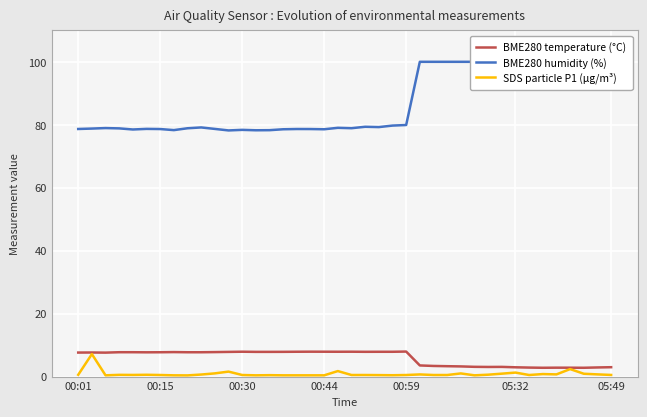

Is it true that BME280 humidity (%) equals 56.5 at 33?

False